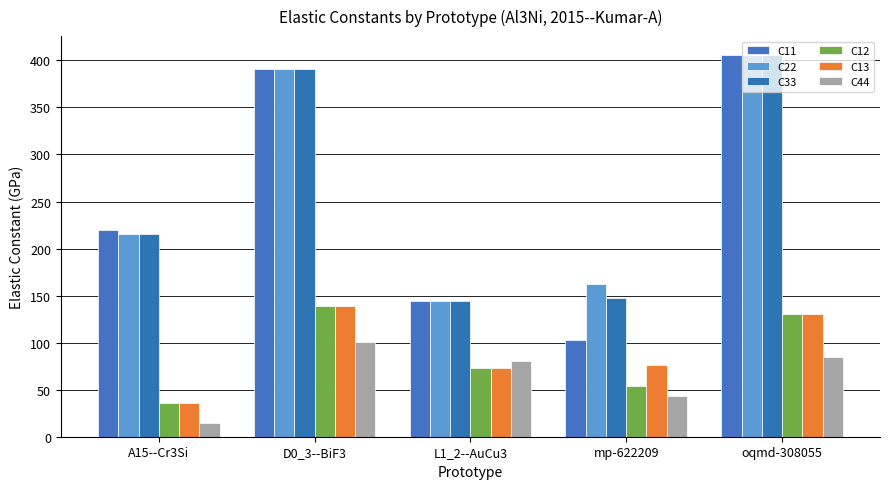

Which series has the largest total across all categories?

C22